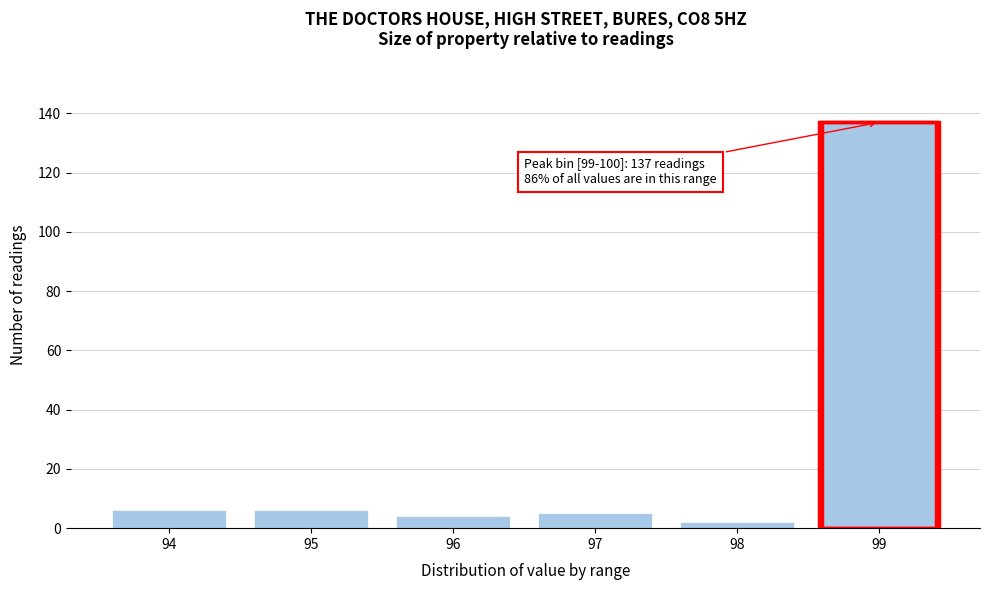

Reading left to right, extract all data points from this chart.

6	6	4	5	2	137